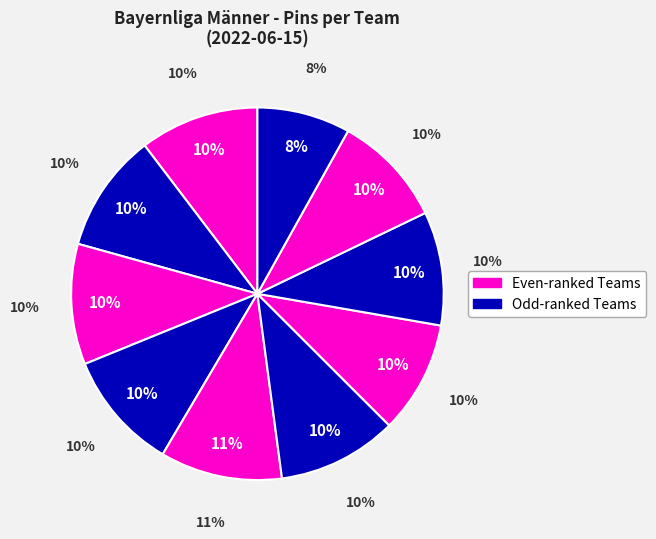

What percentage is the Bajuwaren 1976 München 1 slice, to the nearest percent?

10%